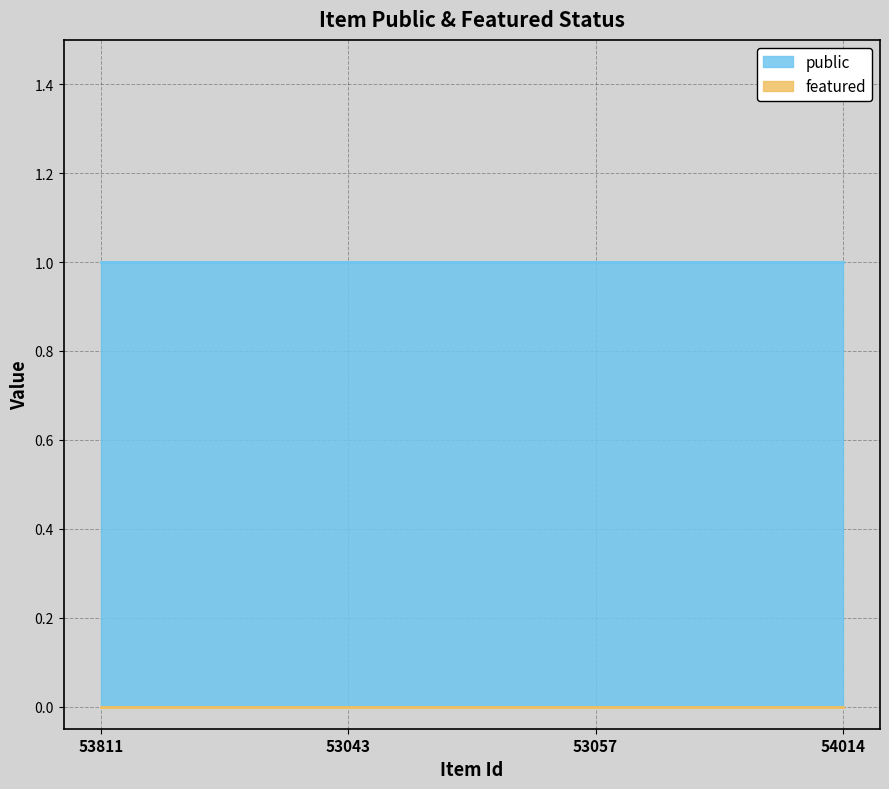

List the series in order of their overall mean, lowest first.

featured, public